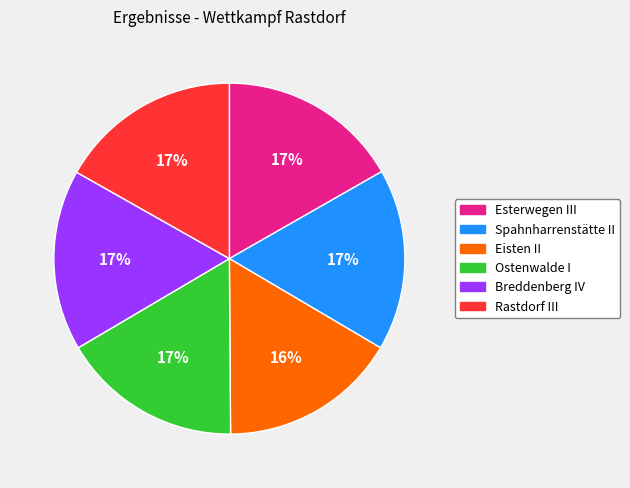

Does Breddenberg IV represent more than half of the total?

No